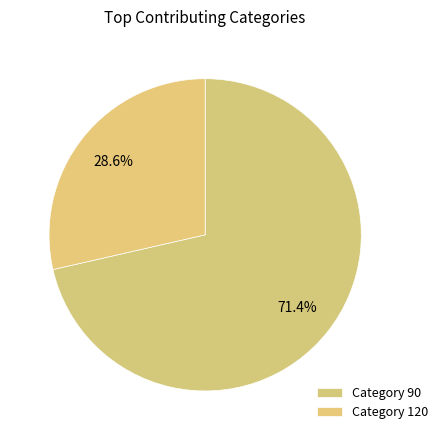

How many segments does this pie chart have?

2